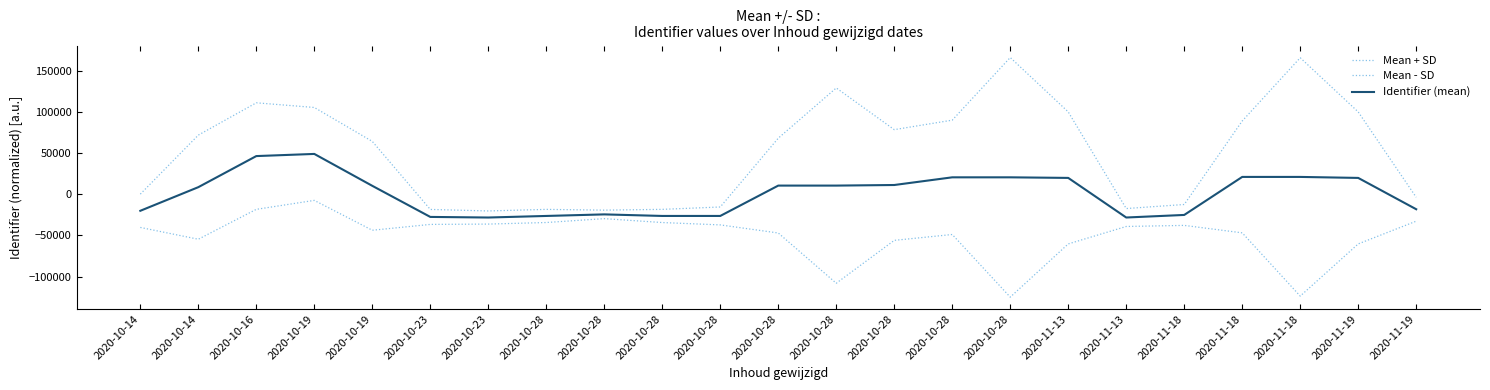

Which series has the largest total across all categories?

Mean + SD